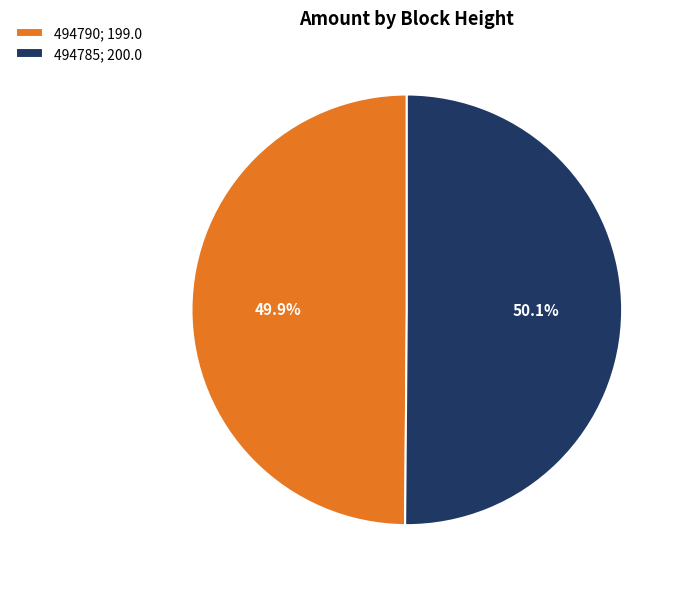

What percentage do 494790 and 494785 together represent?

100.0%